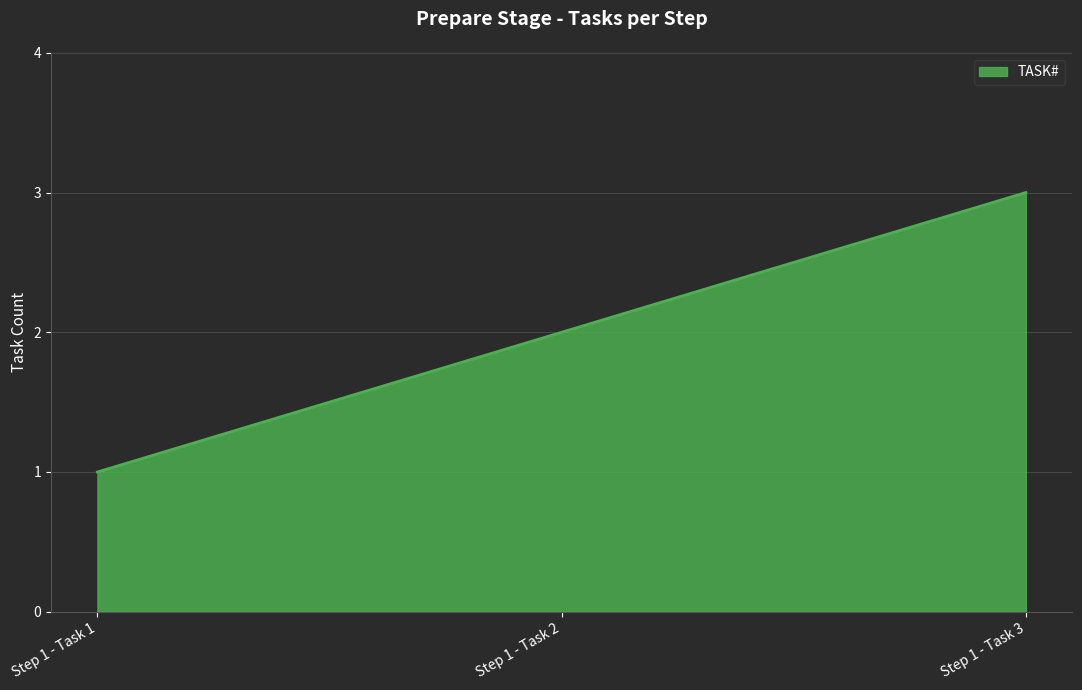

How many values are between 1 and 3?

3